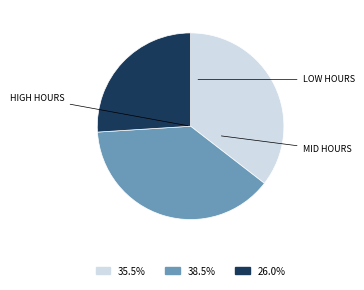

Is there a majority slice in this chart?

No